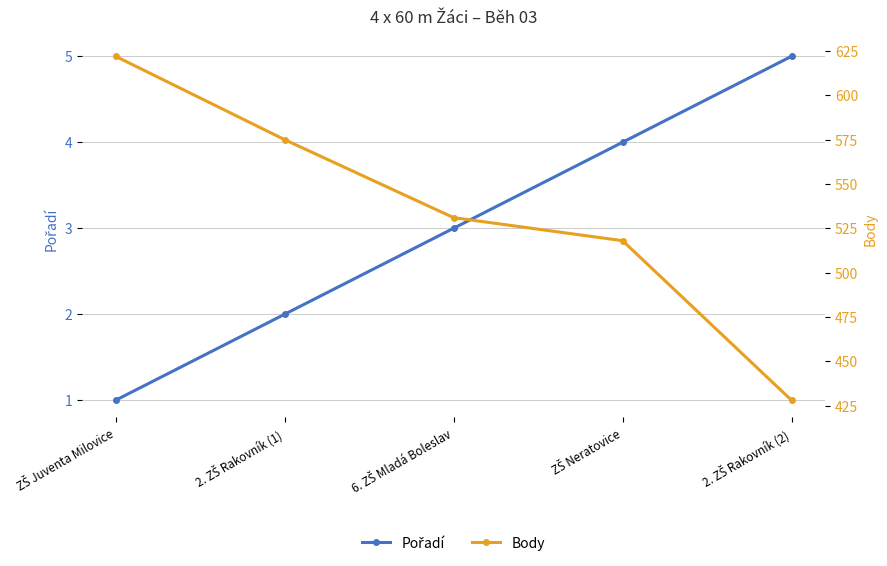

True or false: Body and Pořadí cross at least once.

False